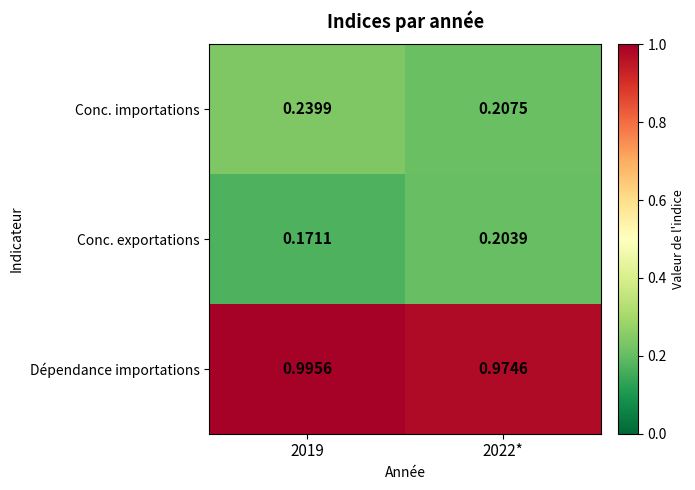

Which series has the largest total across all categories?

Dépendance importations